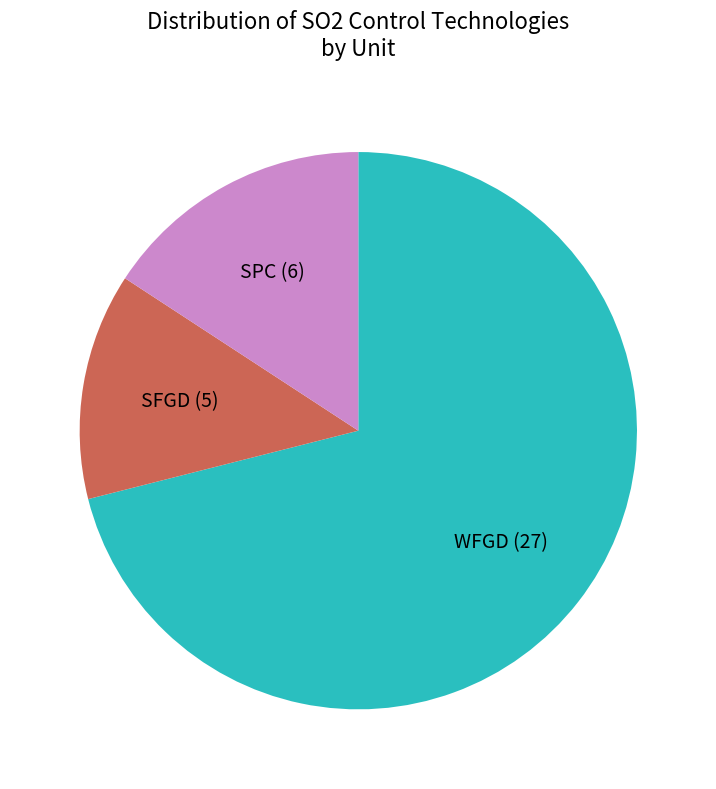

Between SPC and WFGD, which is larger?

WFGD